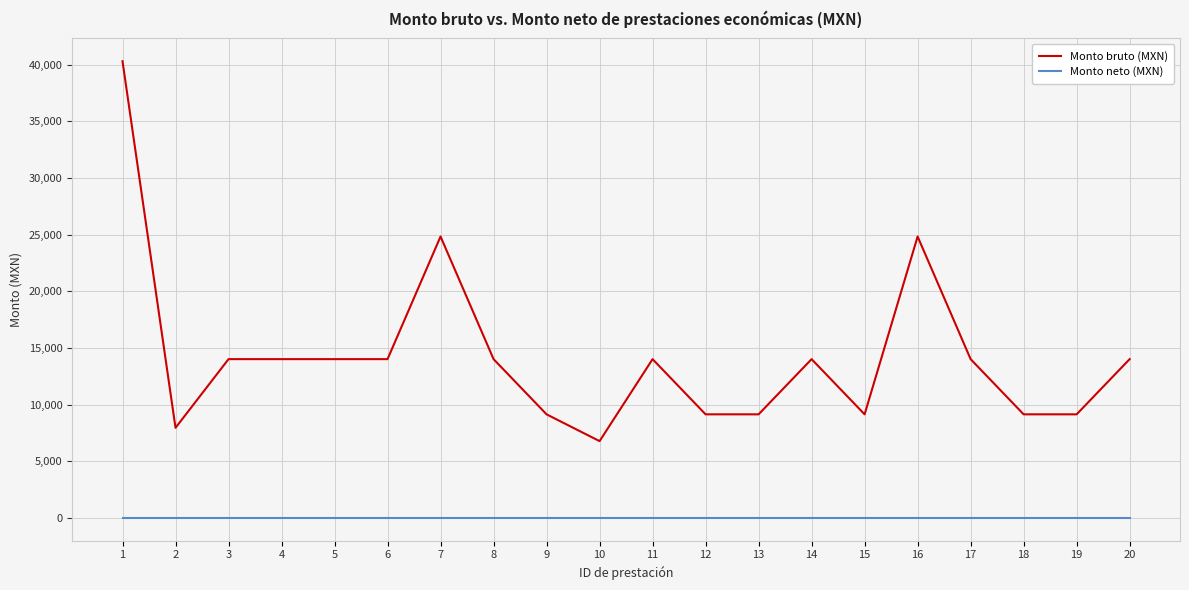

Is it true that Monto bruto (MXN) equals 6142.2 at 13?

False